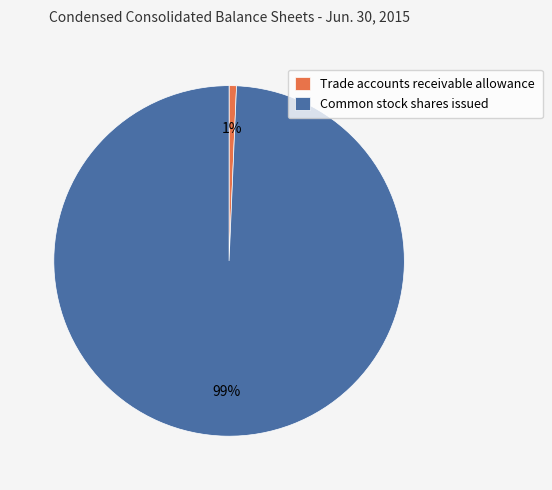

Count the number of slices in the pie.

2